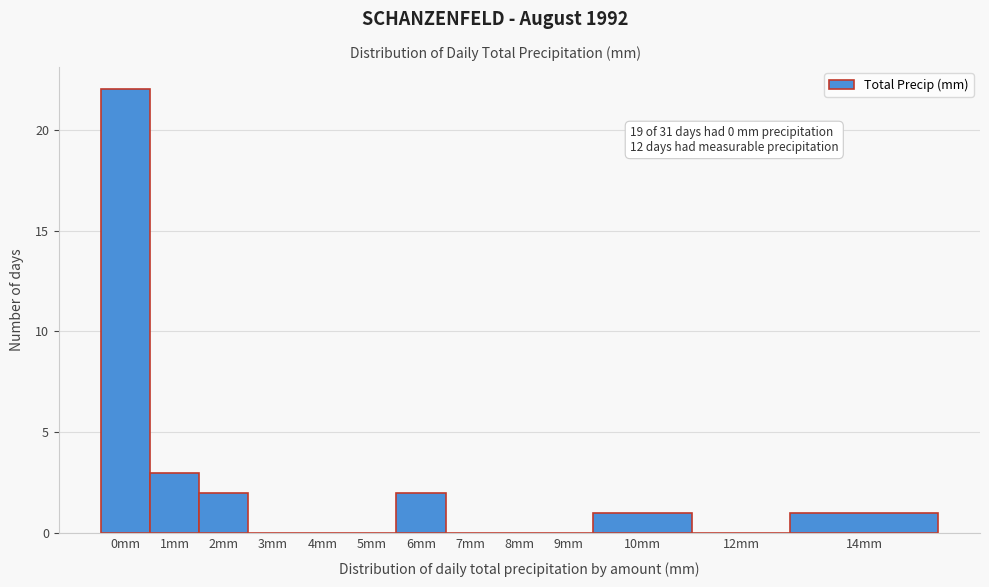

Reading right to left, transcribe all the data shown in this chart.

14mm=1	12mm=0	10mm=1	9mm=0	8mm=0	7mm=0	6mm=2	5mm=0	4mm=0	3mm=0	2mm=2	1mm=3	0mm=22